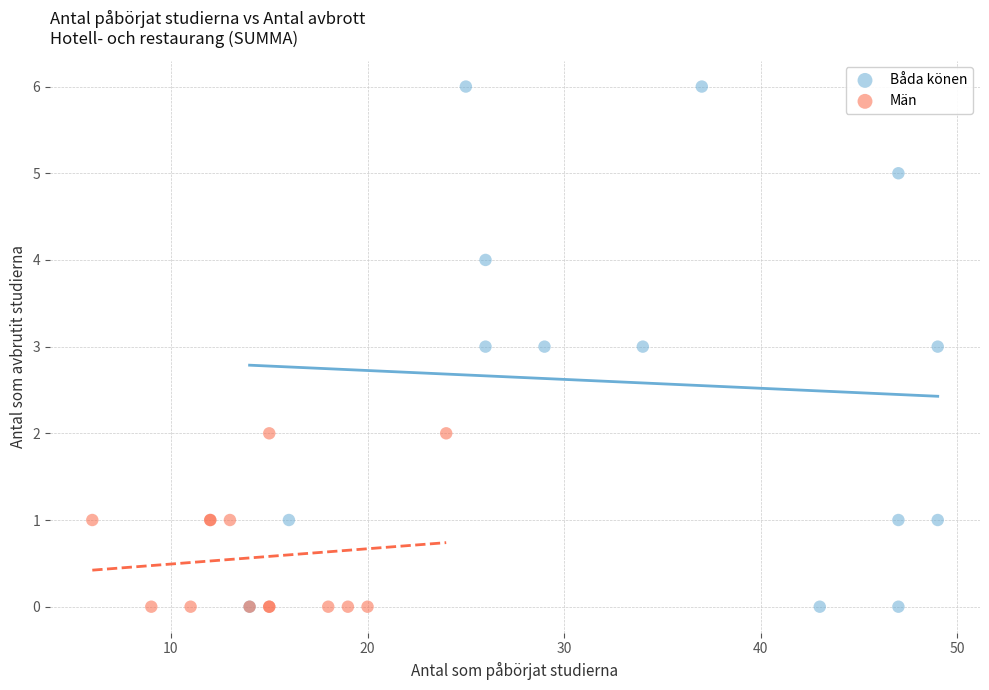

Which series has the widest spread of Y values?

Båda könen